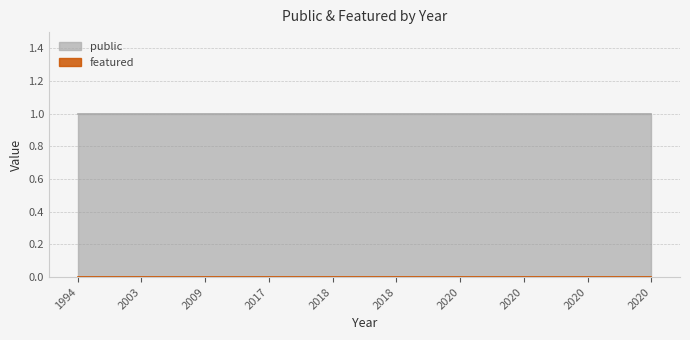

Does the chart have visible grid lines?

Yes